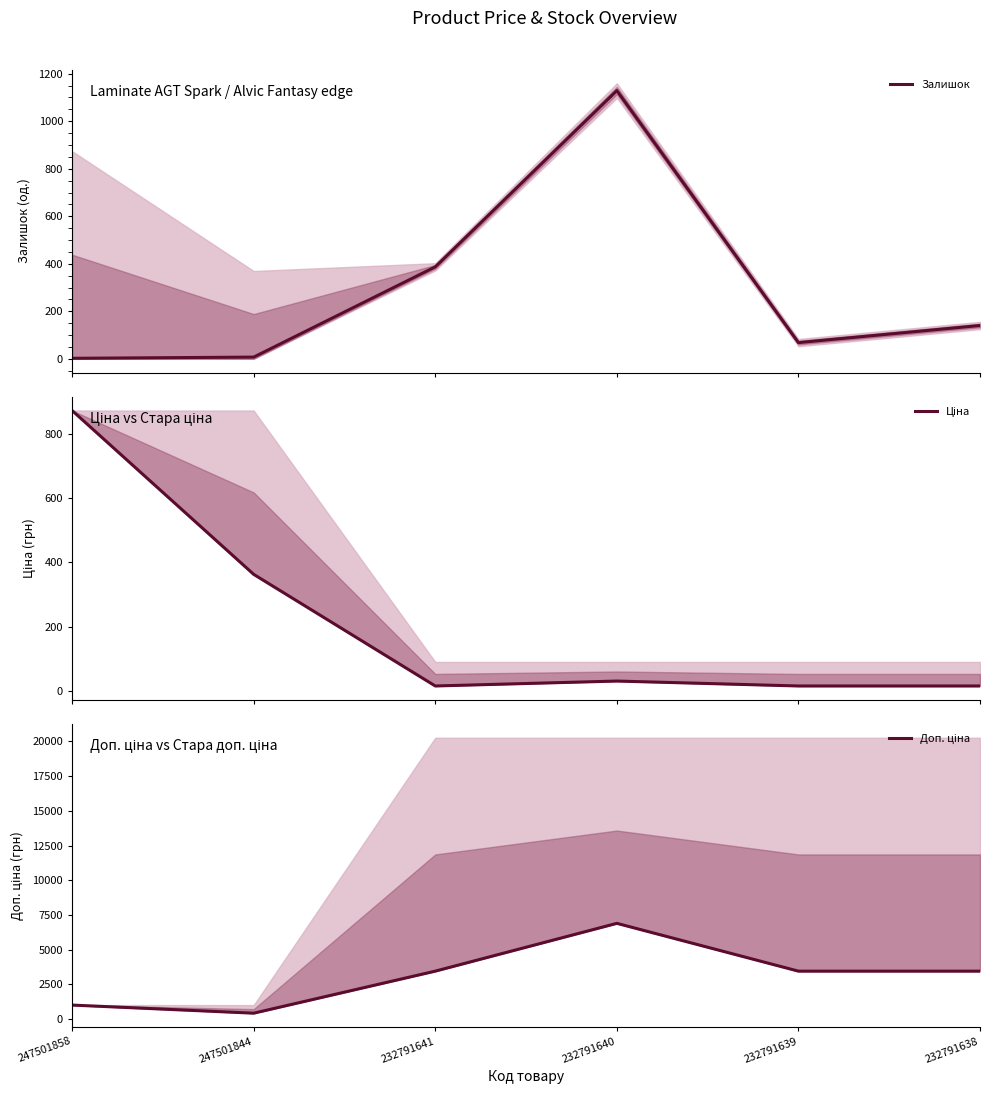

Which series has the widest spread of values?

Доп. ціна